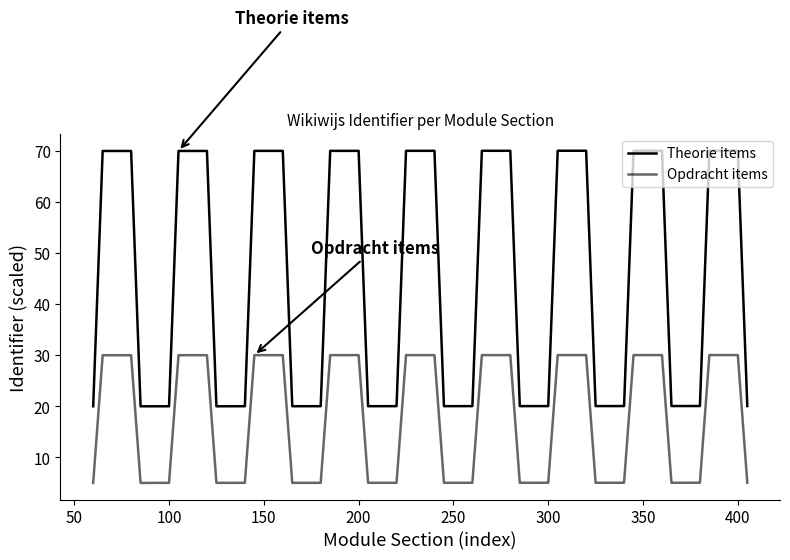

Is this an area chart (filled region under the line)?

No